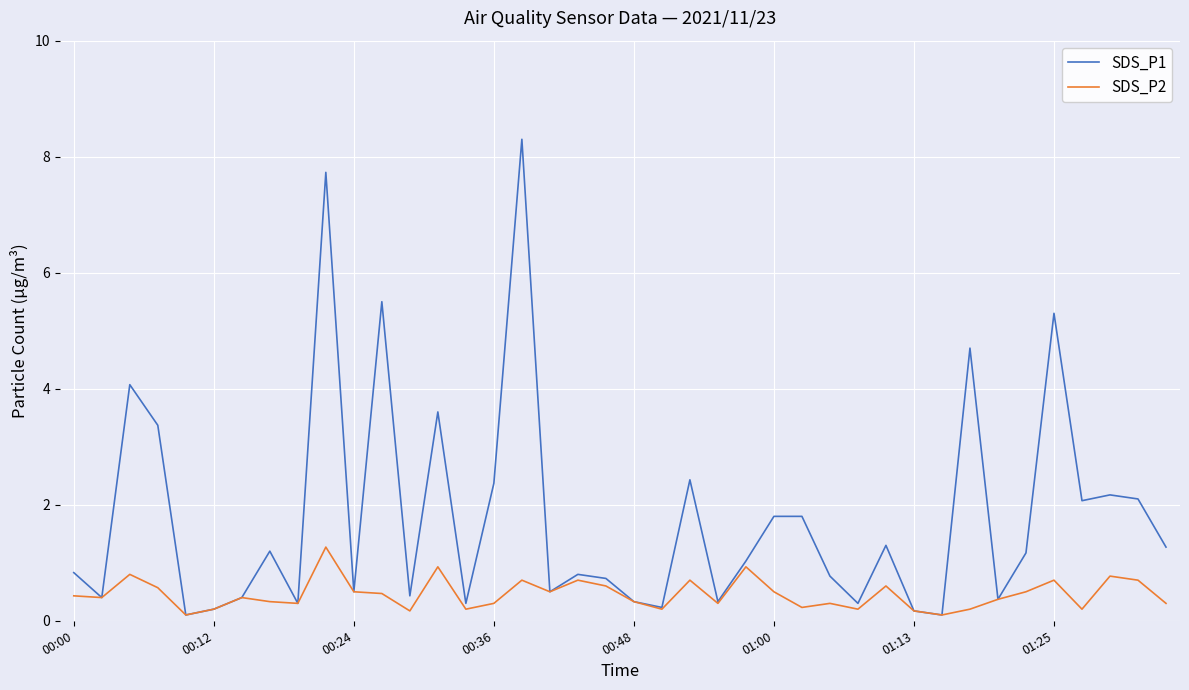

What is the maximum value shown in the chart?

8.3